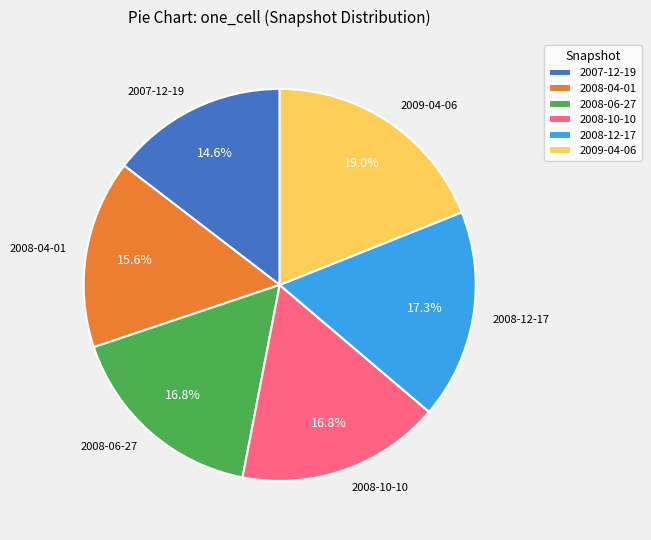

Is there any slice that represents more than half of the pie?

No